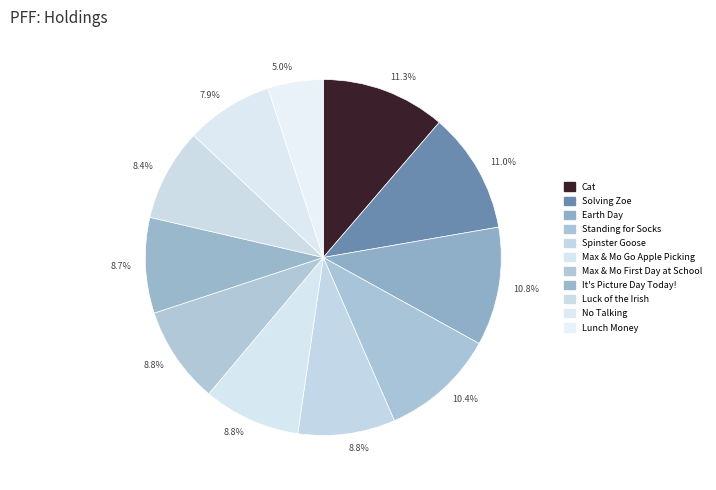

Rank the categories by value from highest to lowest.

Cat, Solving Zoe, Earth Day, Standing for Socks, Spinster Goose, Max & Mo Go Apple Picking, Max & Mo First Day at School, It's Picture Day Today!, Luck of the Irish, No Talking, Lunch Money